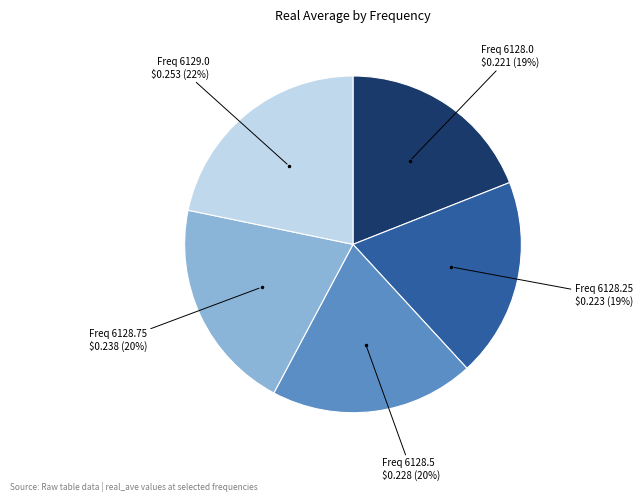

To the nearest percent, what is the average slice percentage?

20%